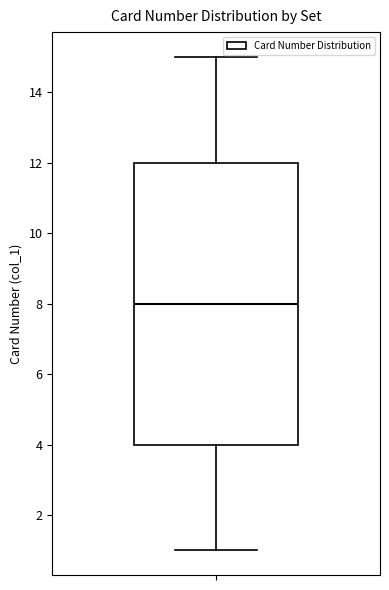

Transcribe this box plot: give where the median line is, the range the box spans, and where the two whiskers end, as read against the y-axis. The values are not printed on the chart, so give them approximately, as read against the axis.

median 8, box 4 to 12, whiskers 1 to 15